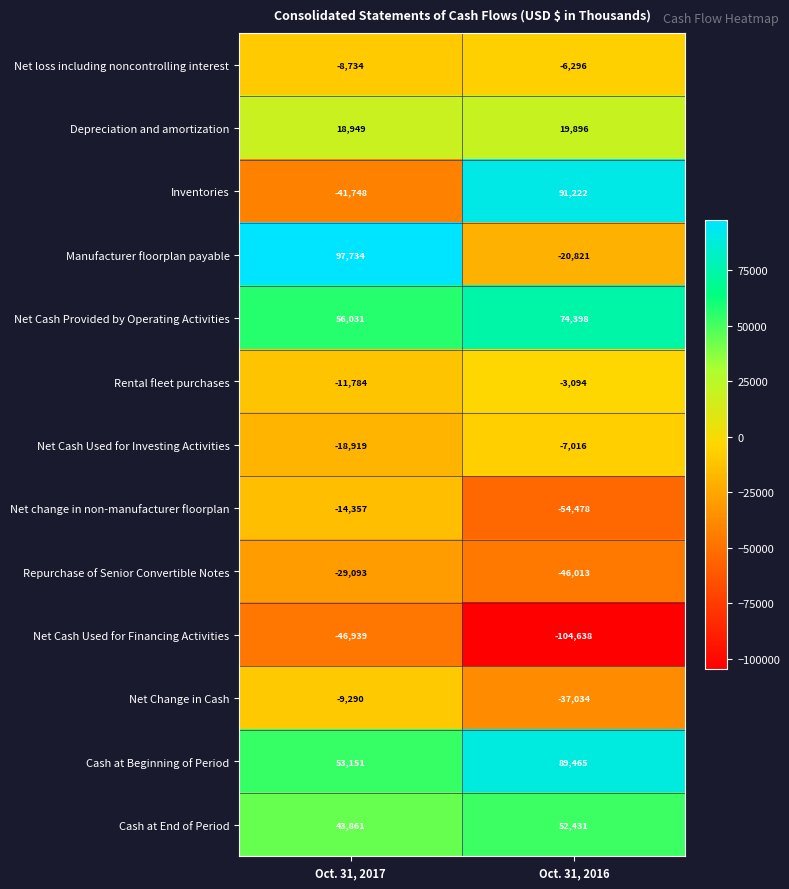

Which series has the largest total across all categories?

Cash at Beginning of Period